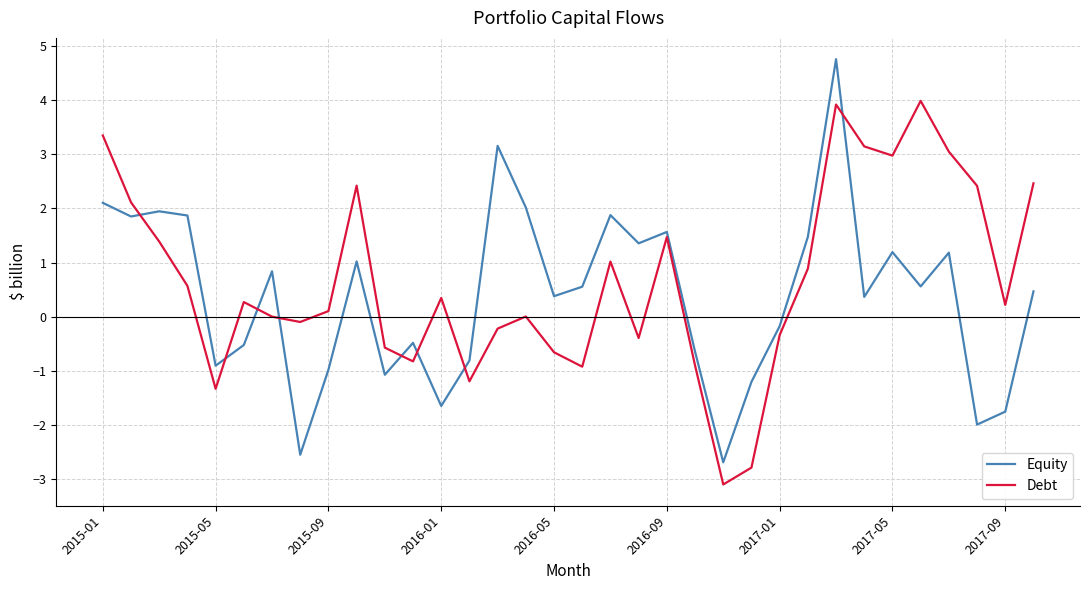

Is this an area chart (filled region under the line)?

No